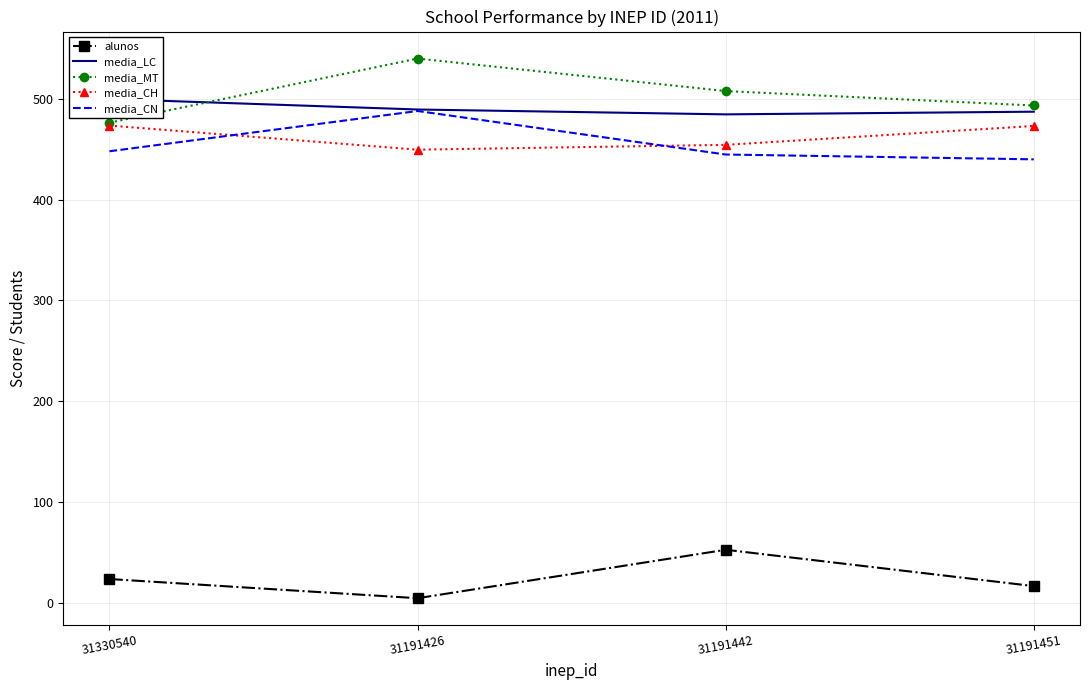

How many lines are shown in the chart?

5